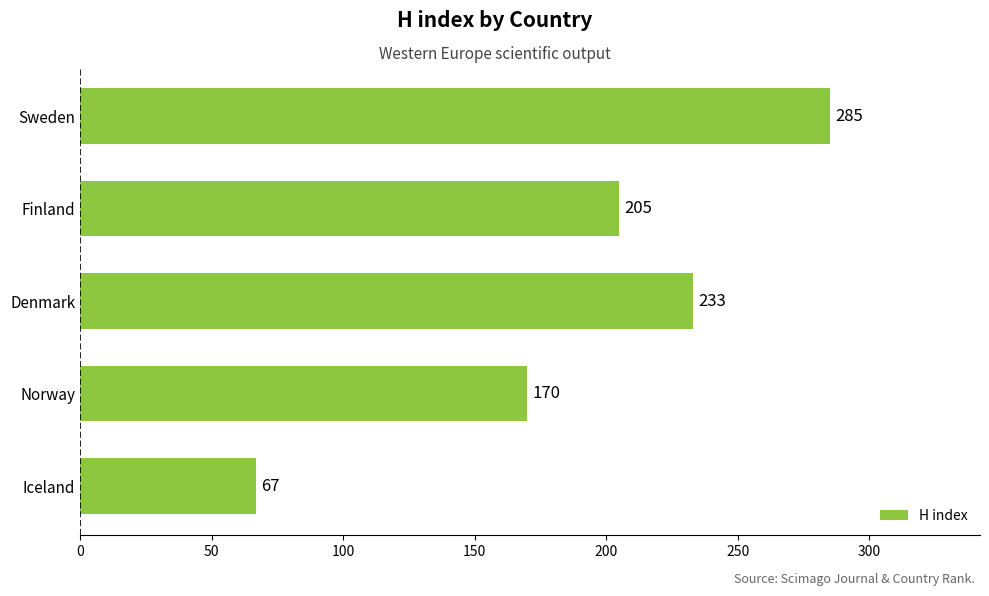

How many bars are there in total?

5